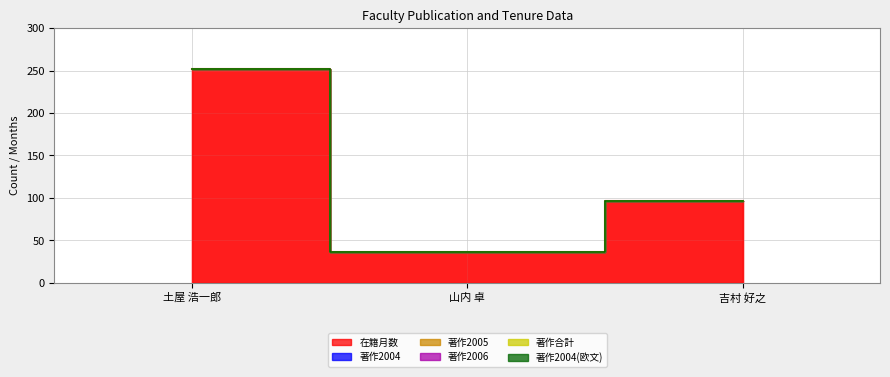

At which category is the sum across all series the highest?

土屋 浩一郎